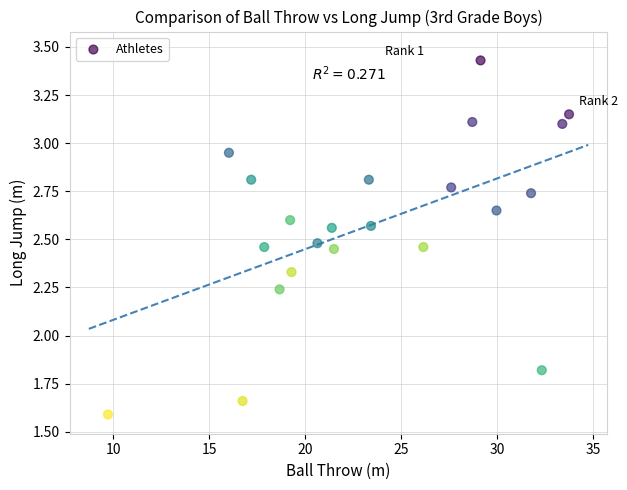

What Y value in the scatter plot is closest to 2?

1.8